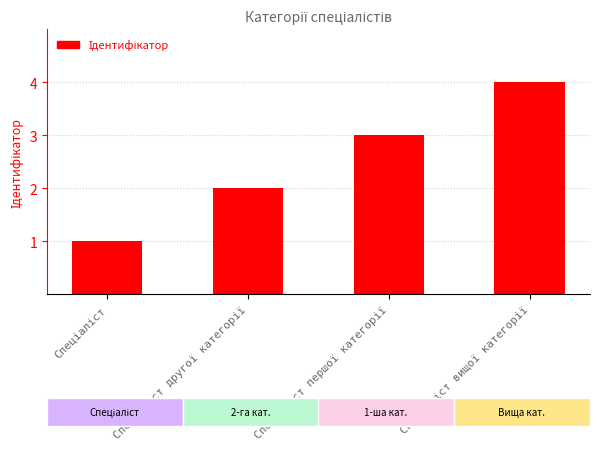

Does the chart contain stacked bars?

No